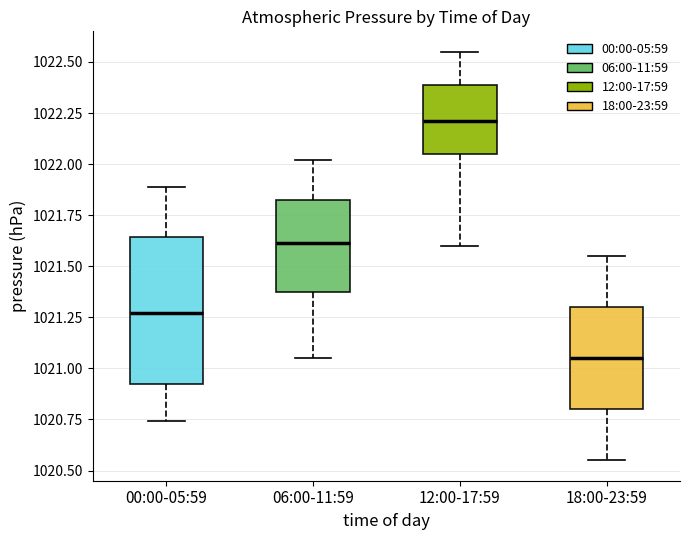

Which box's median line is the lowest?

18:00-23:59